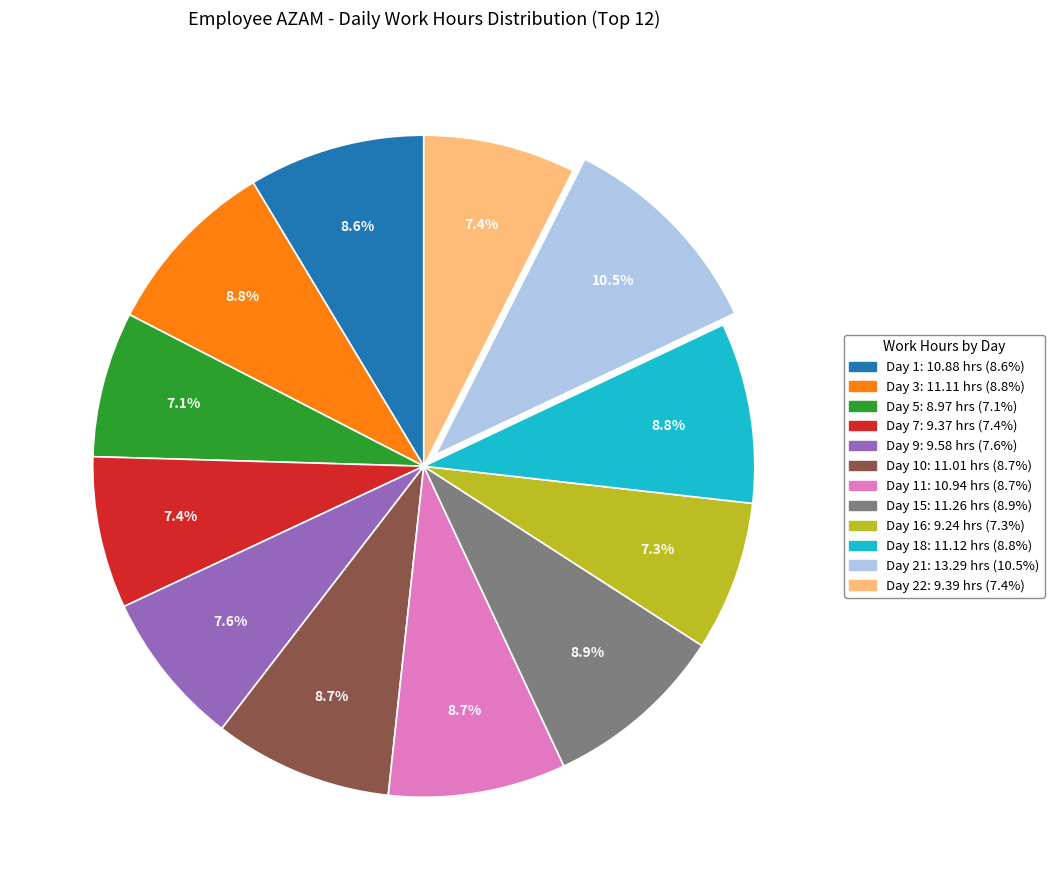

Is there any slice that represents more than half of the pie?

No